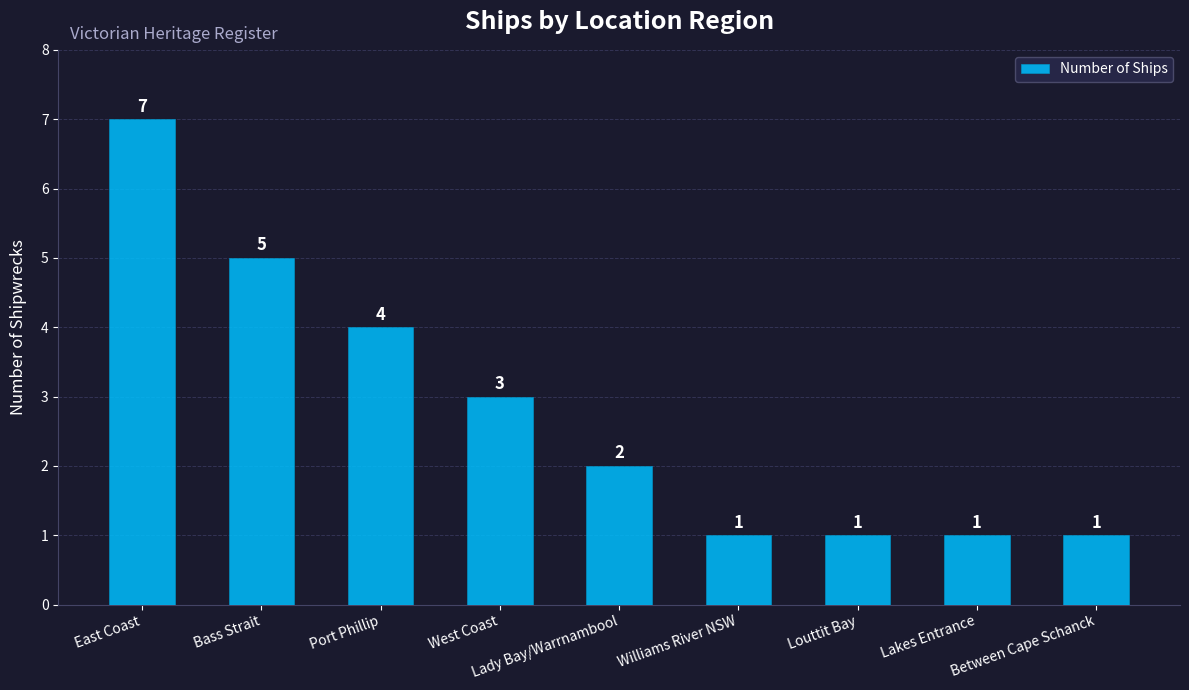

Reading right to left, list all the values displayed in this chart.

1	1	1	1	2	3	4	5	7